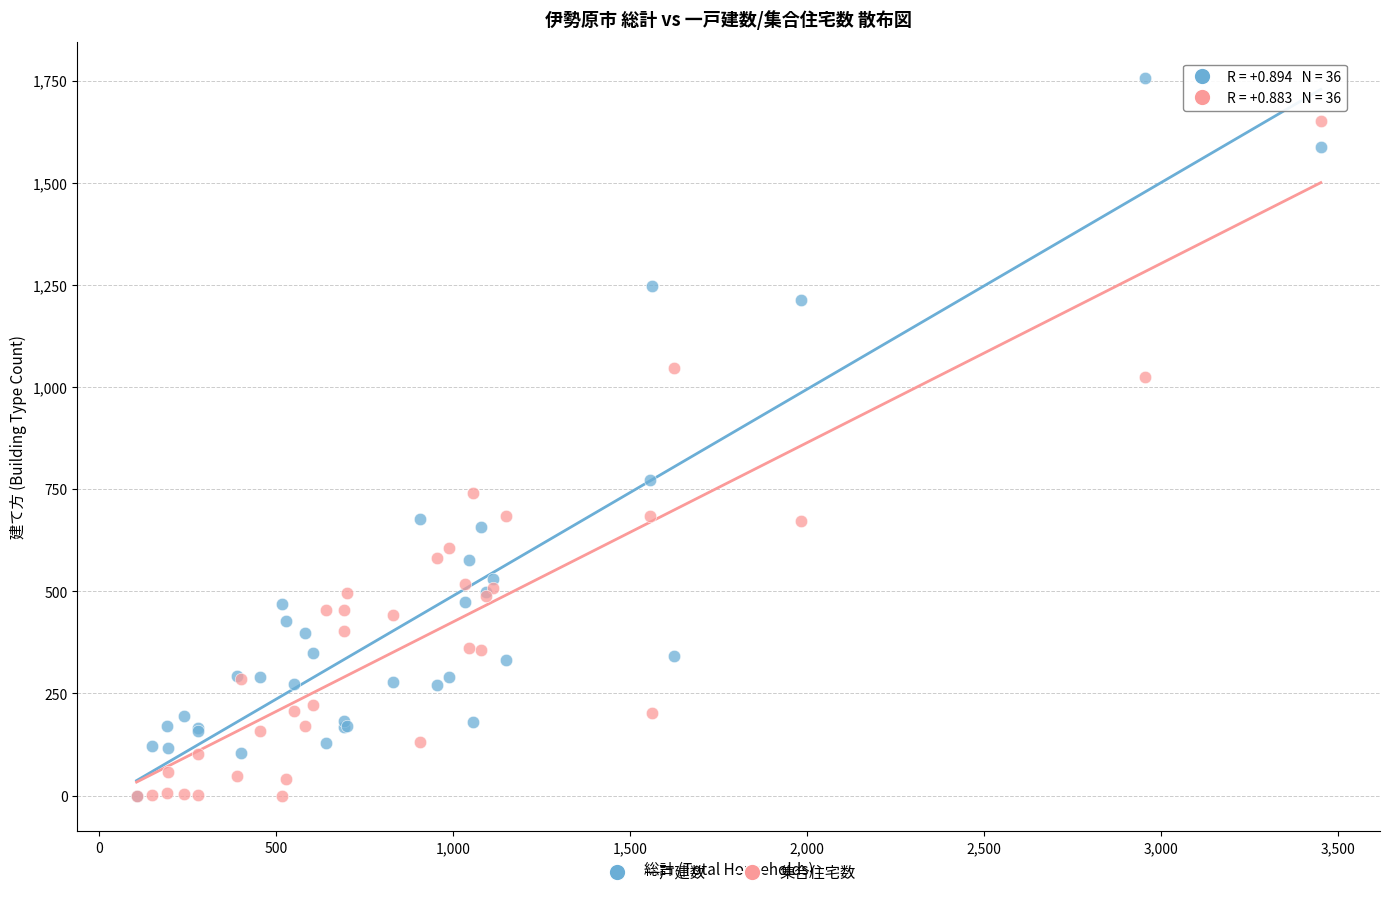

Which series has the widest spread of Y values?

一戸建数